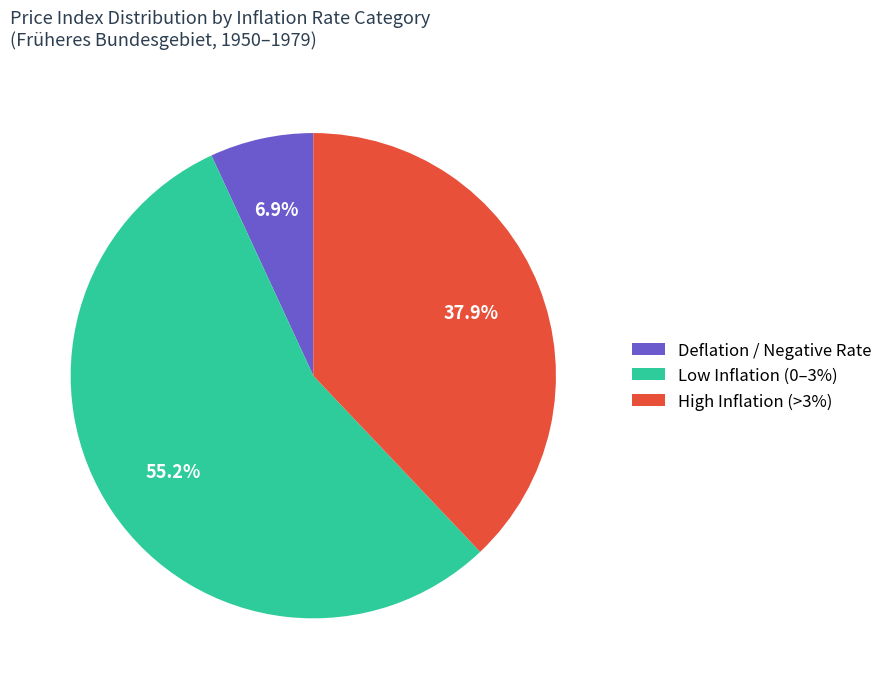

What is the ratio of the value at Low Inflation (0–3%) to the value at High Inflation (>3%)?

1.5